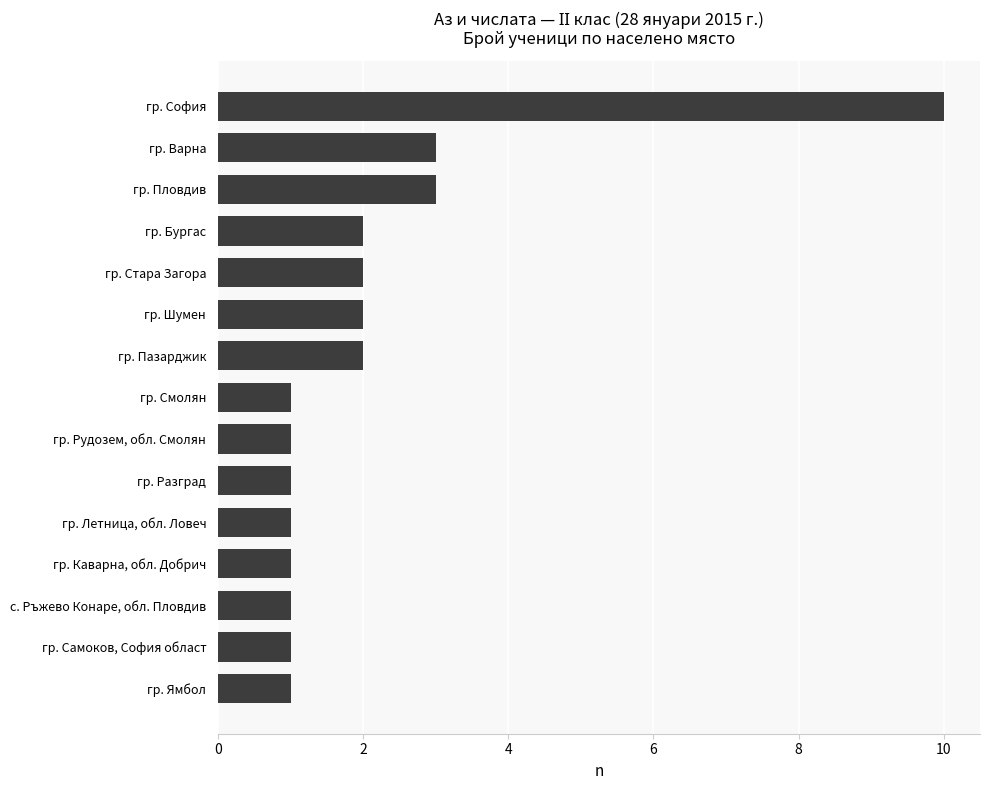

What is the ratio of the value at гр. Варна to the value at гр. Рудозем, обл. Смолян?

3.0